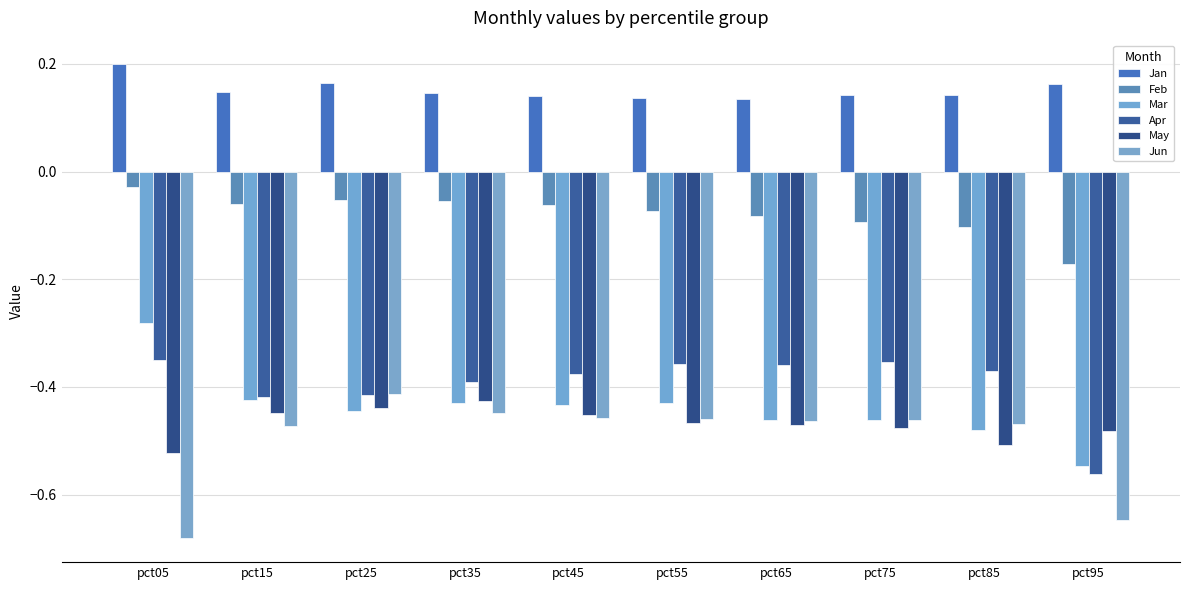

What is the value of the Feb bar at the 4th from the left?

-0.1